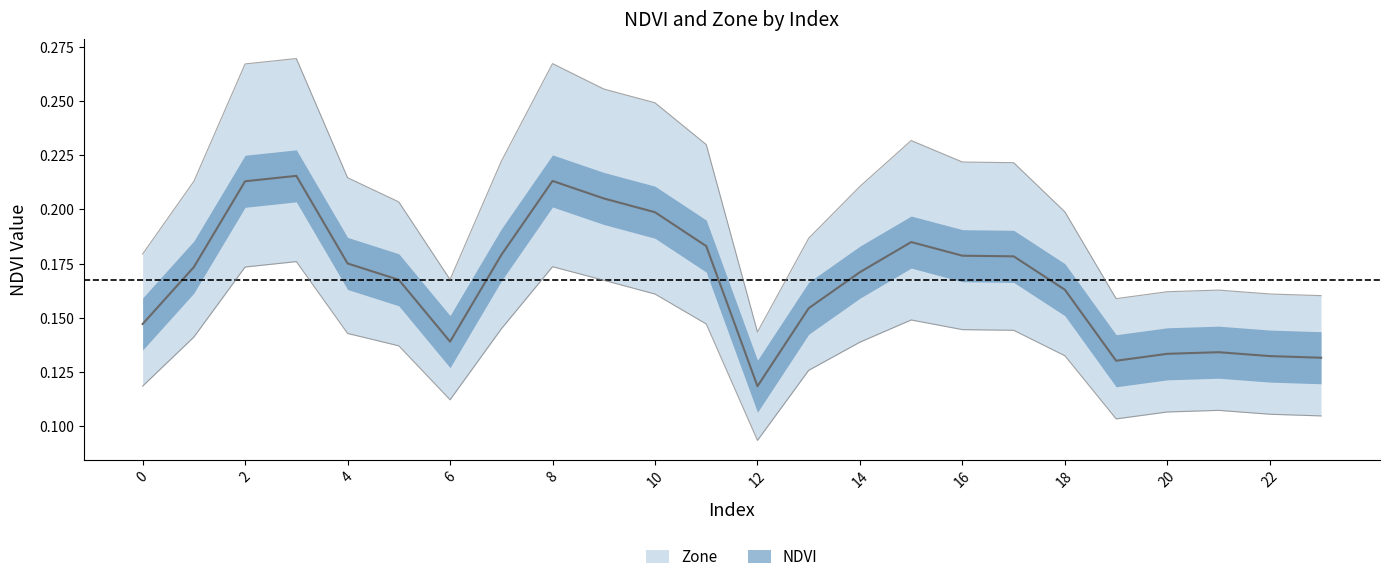

Rank the categories by NDVI value from highest to lowest.

3, 8, 2, 9, 10, 15, 11, 7, 16, 17, 4, 1, 14, 5, 18, 13, 0, 6, 21, 20, 22, 23, 19, 12